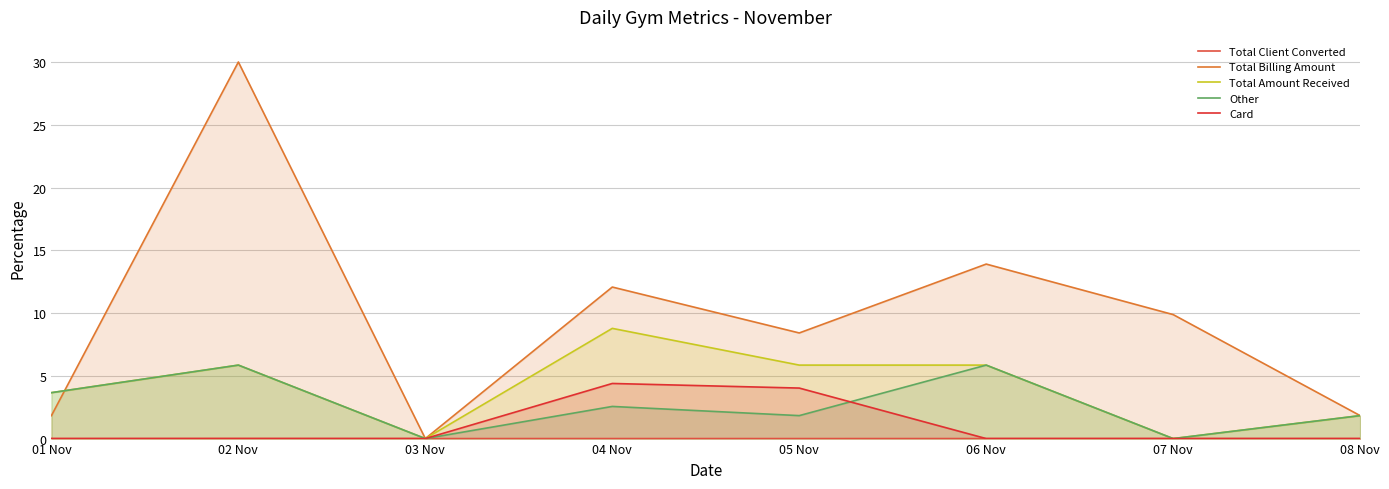

Rank the categories by Total Amount Received value from lowest to highest.

03 Nov, 07 Nov, 08 Nov, 01 Nov, 02 Nov, 06 Nov, 05 Nov, 04 Nov